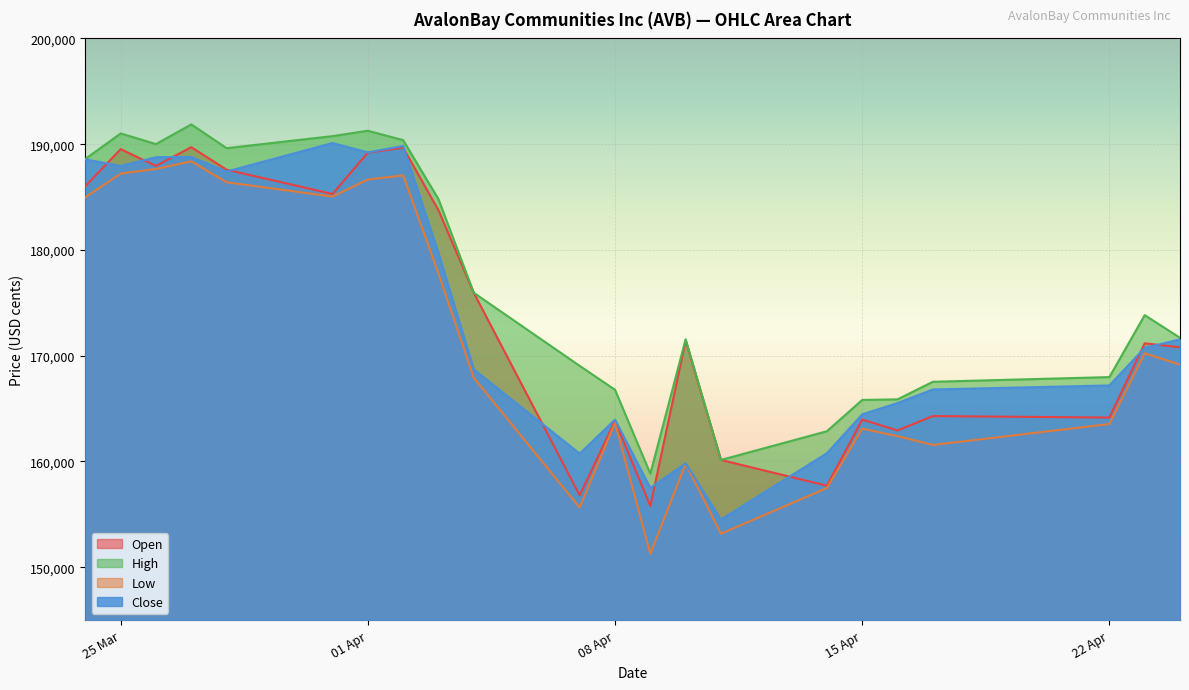

What is the difference between the Open values at 26.03.2025 and 27.03.2025?

1778